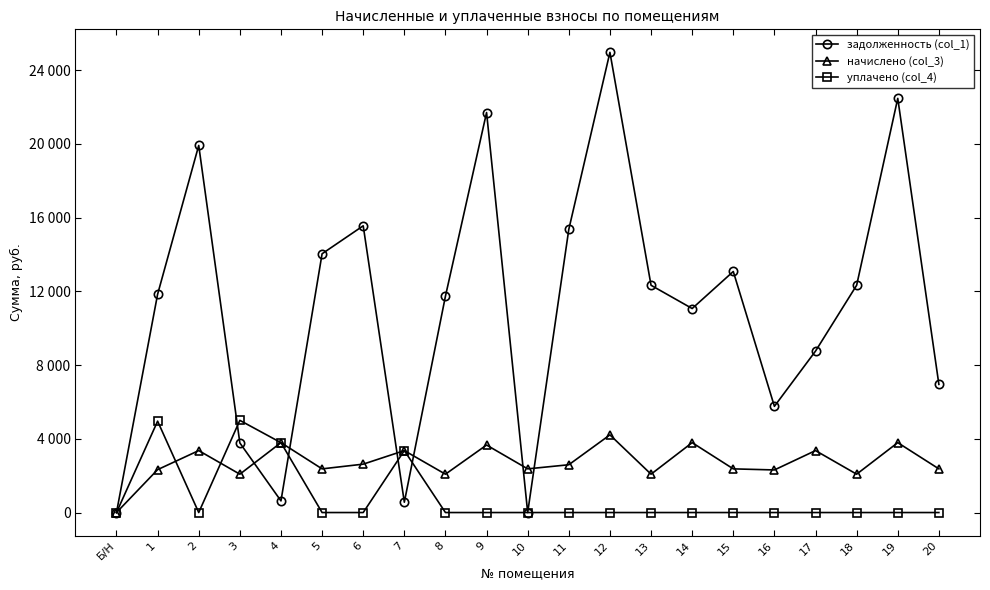

What is the difference between the second highest and second lowest values in the начислено (col_3) series?

1710.7